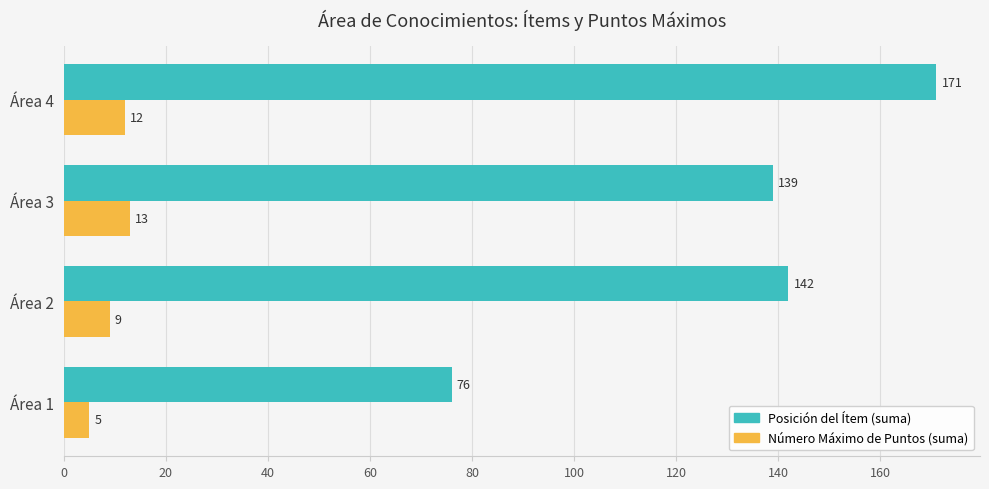

Which series has the widest spread of values?

Posición del Ítem (suma)